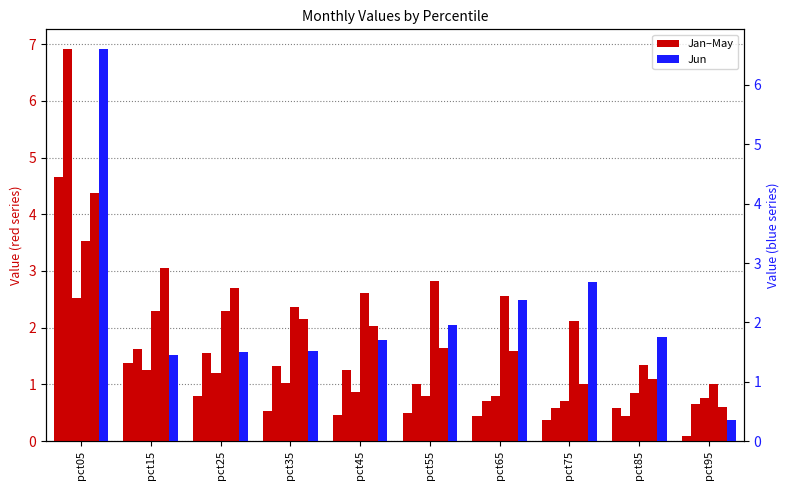

What is the difference between the maximum and minimum values in the Jun series?

6.3